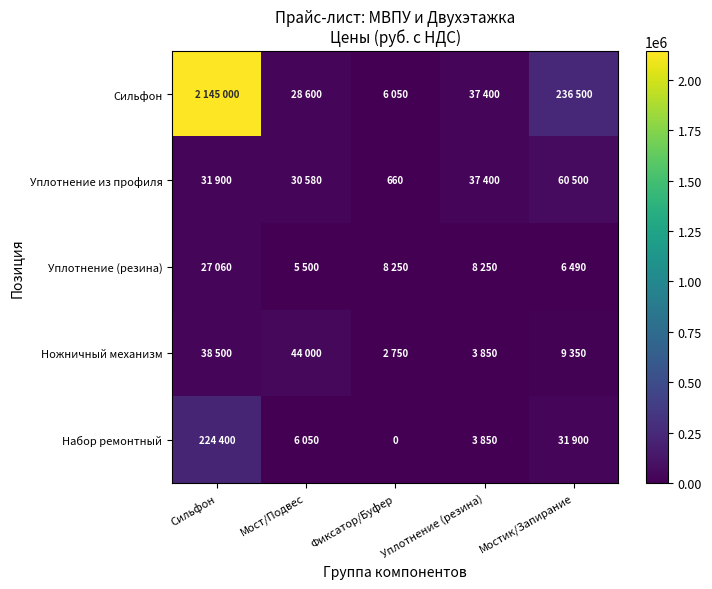

List the series in order of their peak value, highest first.

Сильфон, Набор ремонтный, Уплотнение из профиля, Ножничный механизм, Уплотнение (резина)